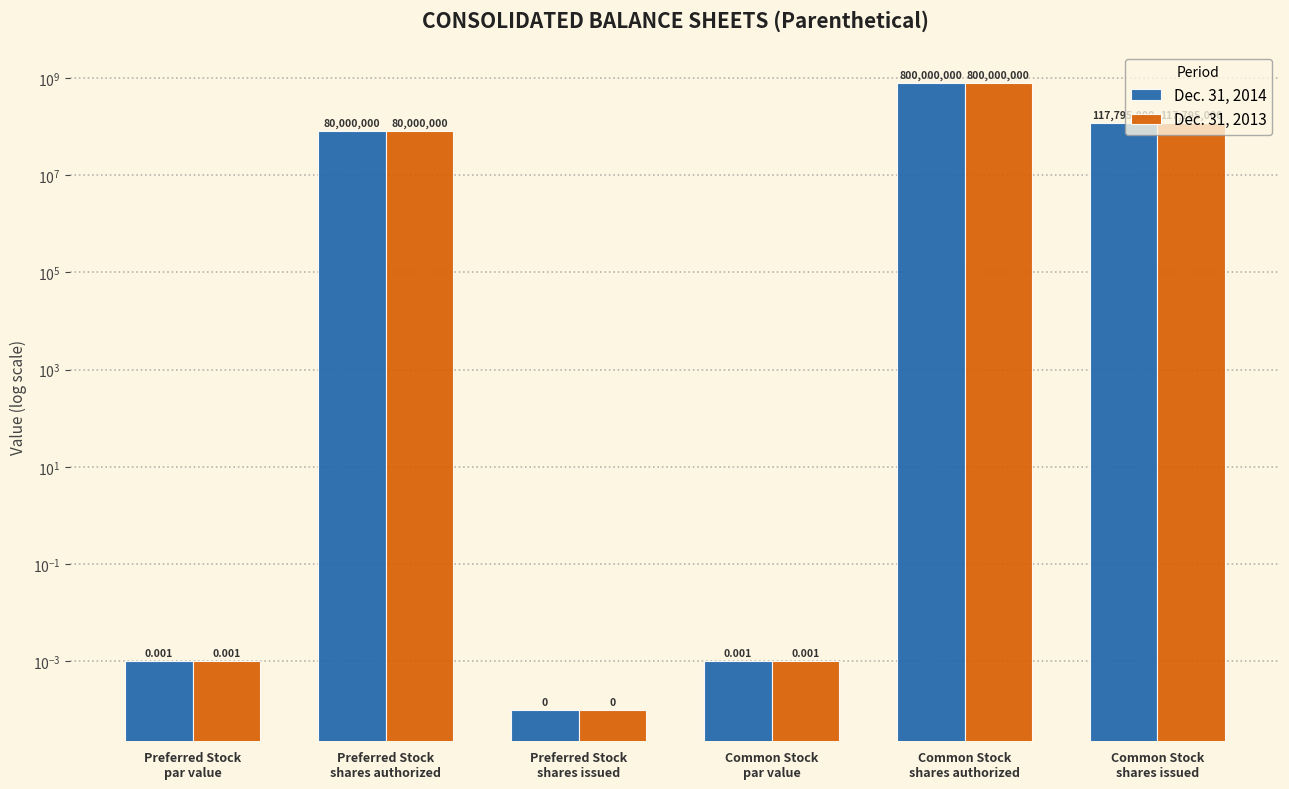

True or false: Dec. 31, 2014 has a value of 0.0 at Common Stock
par value.

False